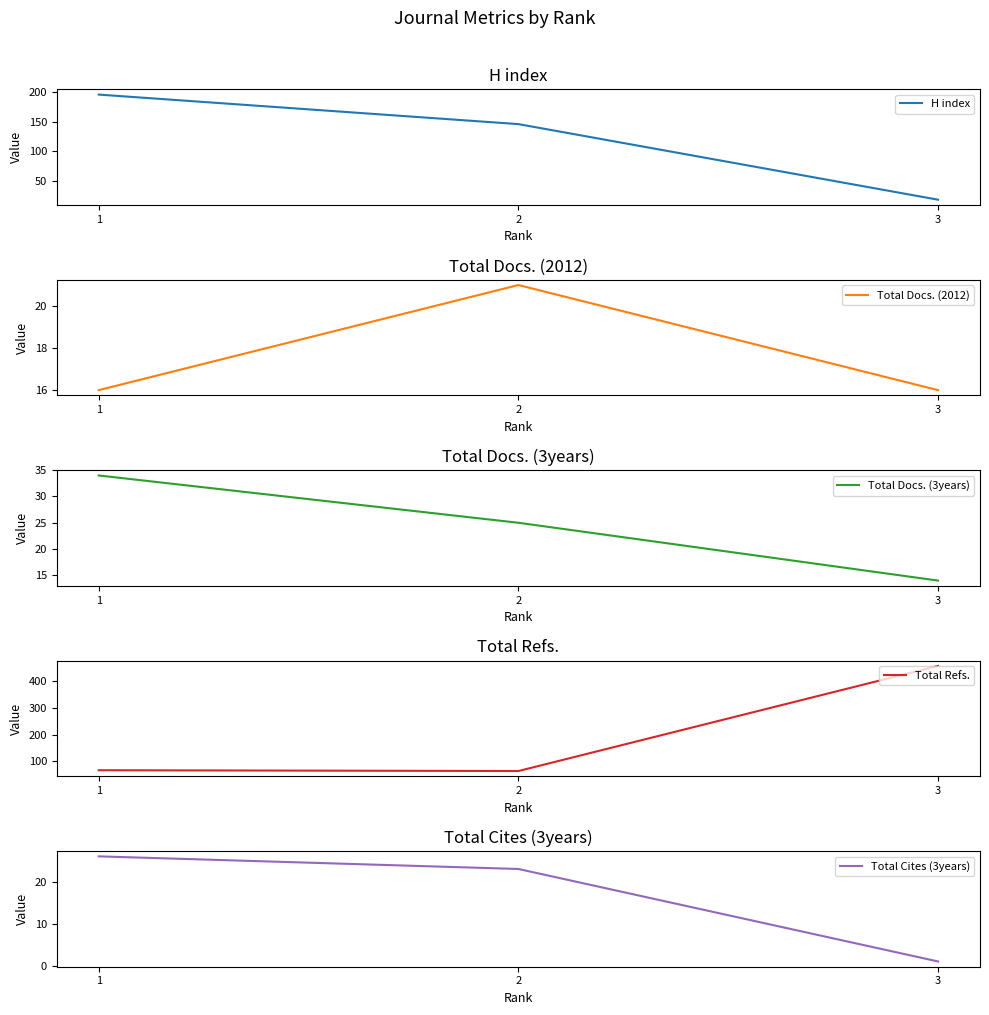

Rank the series by their maximum value, from highest to lowest.

Total Refs., H index, Total Docs. (3years), Total Cites (3years), Total Docs. (2012)